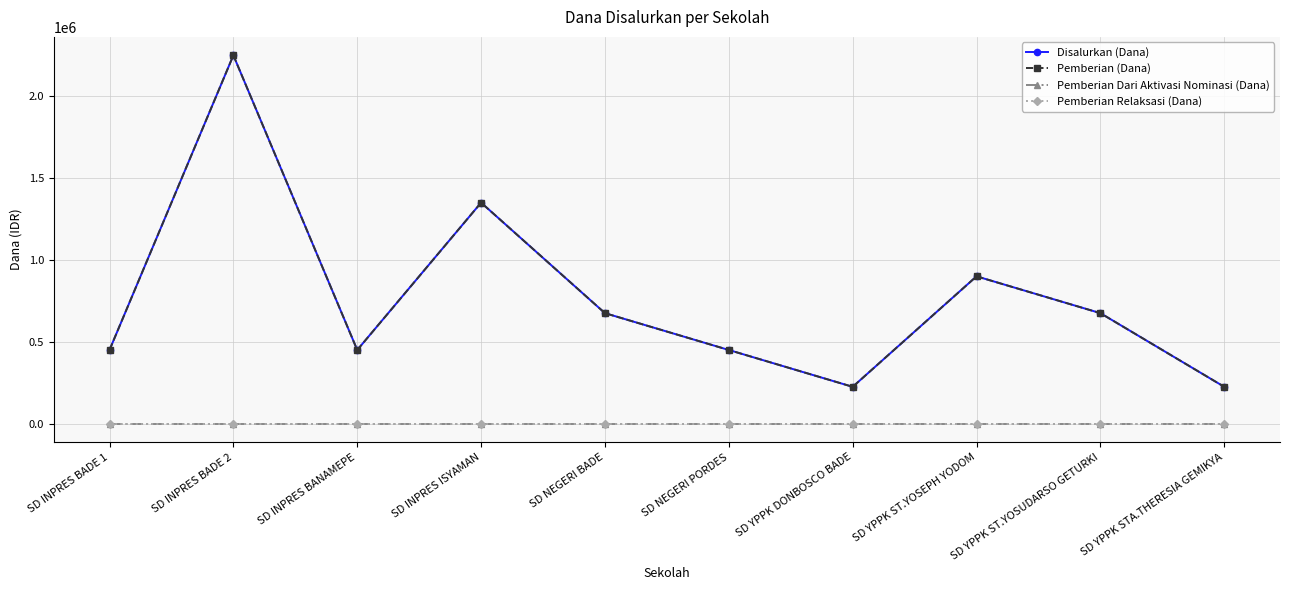

Reading left to right, extract all data points from this chart.

Disalurkan (Dana): SD INPRES BADE 1=450000	SD INPRES BADE 2=2250000	SD INPRES BANAMEPE=450000	SD INPRES ISYAMAN=1350000	SD NEGERI BADE=675000	SD NEGERI PORDES=450000	SD YPPK DONBOSCO BADE=225000	SD YPPK ST.YOSEPH YODOM=900000	SD YPPK ST.YOSUDARSO GETURKI=675000	SD YPPK STA.THERESIA GEMIKYA=225000
Pemberian (Dana): SD INPRES BADE 1=450000	SD INPRES BADE 2=2250000	SD INPRES BANAMEPE=450000	SD INPRES ISYAMAN=1350000	SD NEGERI BADE=675000	SD NEGERI PORDES=450000	SD YPPK DONBOSCO BADE=225000	SD YPPK ST.YOSEPH YODOM=900000	SD YPPK ST.YOSUDARSO GETURKI=675000	SD YPPK STA.THERESIA GEMIKYA=225000
Pemberian Dari Aktivasi Nominasi (Dana): SD INPRES BADE 1=0	SD INPRES BADE 2=0	SD INPRES BANAMEPE=0	SD INPRES ISYAMAN=0	SD NEGERI BADE=0	SD NEGERI PORDES=0	SD YPPK DONBOSCO BADE=0	SD YPPK ST.YOSEPH YODOM=0	SD YPPK ST.YOSUDARSO GETURKI=0	SD YPPK STA.THERESIA GEMIKYA=0
Pemberian Relaksasi (Dana): SD INPRES BADE 1=0	SD INPRES BADE 2=0	SD INPRES BANAMEPE=0	SD INPRES ISYAMAN=0	SD NEGERI BADE=0	SD NEGERI PORDES=0	SD YPPK DONBOSCO BADE=0	SD YPPK ST.YOSEPH YODOM=0	SD YPPK ST.YOSUDARSO GETURKI=0	SD YPPK STA.THERESIA GEMIKYA=0